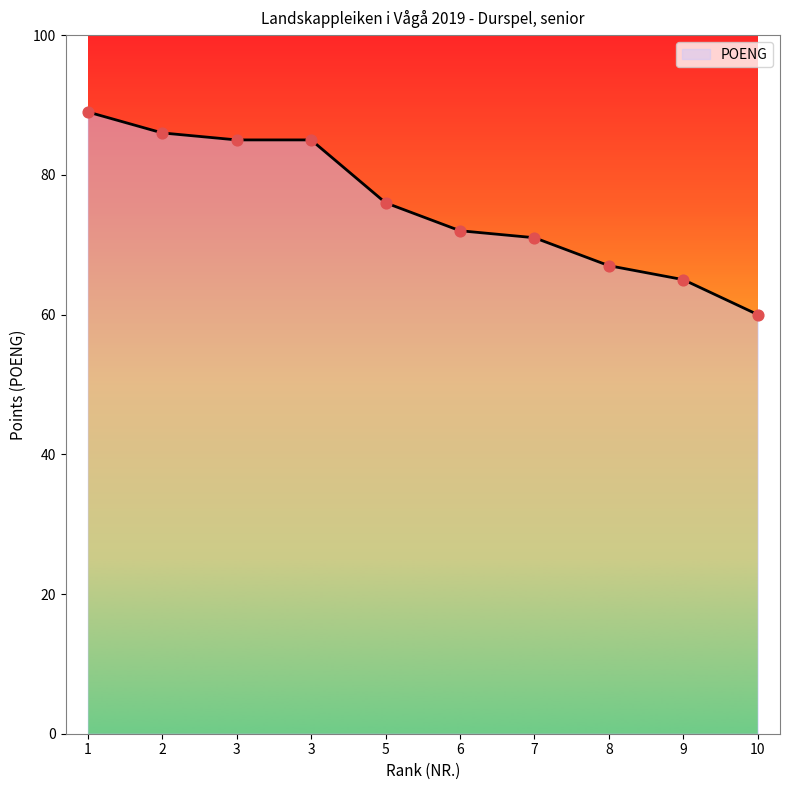

Approximately how many times larger is the value at 7 compared to 5?

0.9